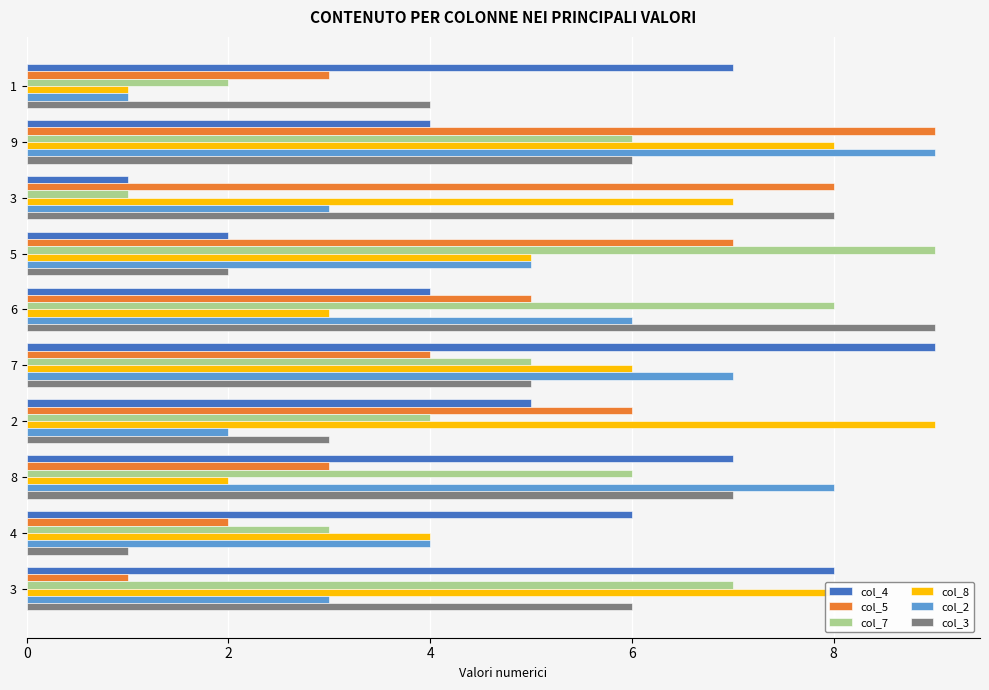

How many values in the col_7 series are below 6?

5